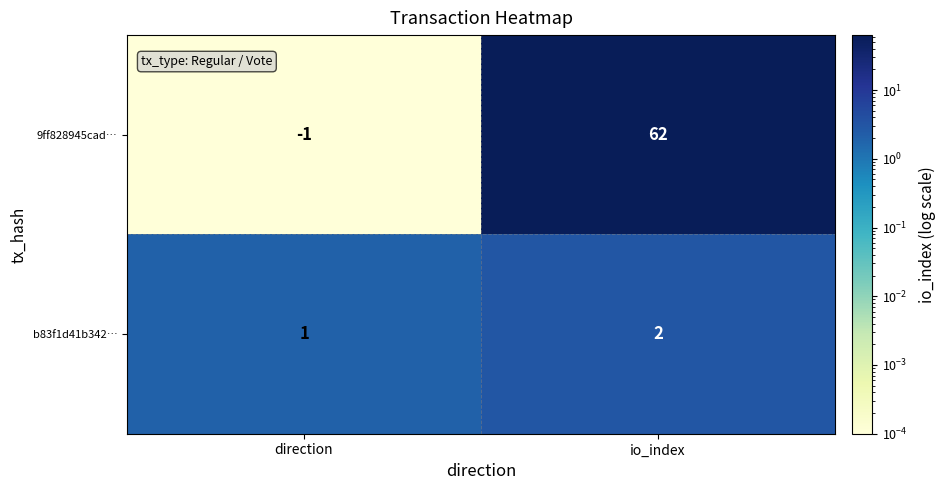

What is the difference between the 9ff828945cad… values at io_index and direction?

63